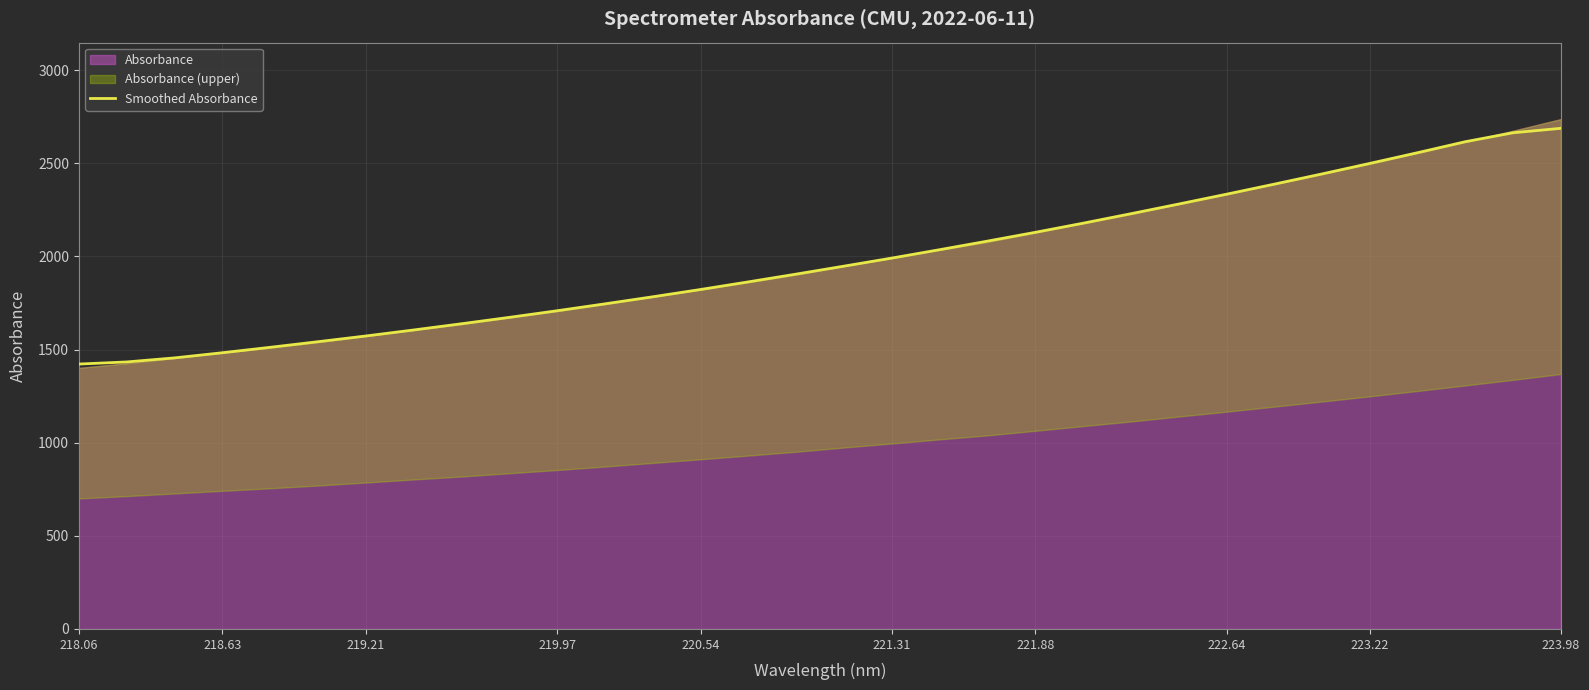

Which category has the lowest value across all series?

218.06